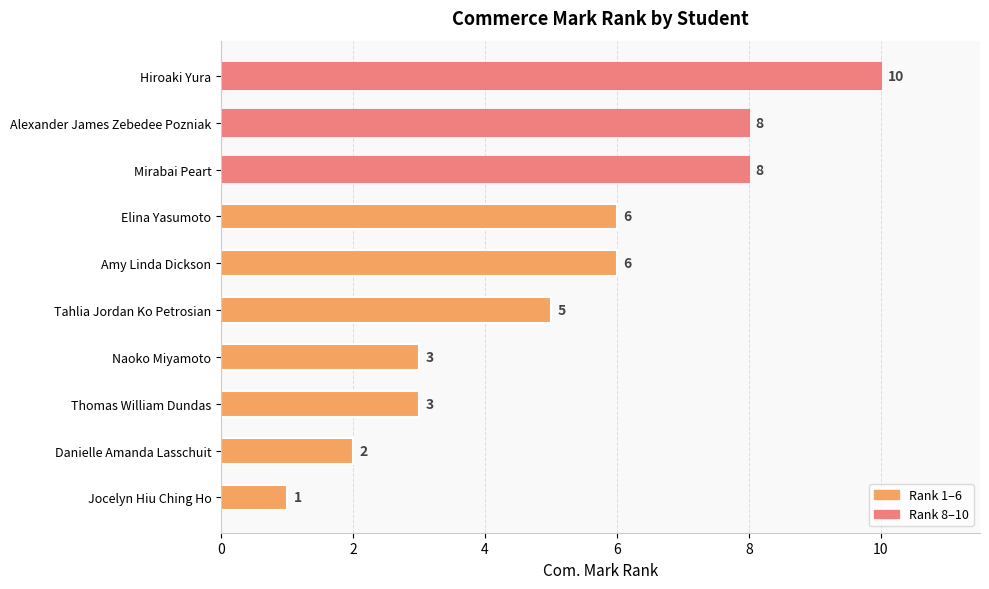

What is the maximum value shown in the chart?

10